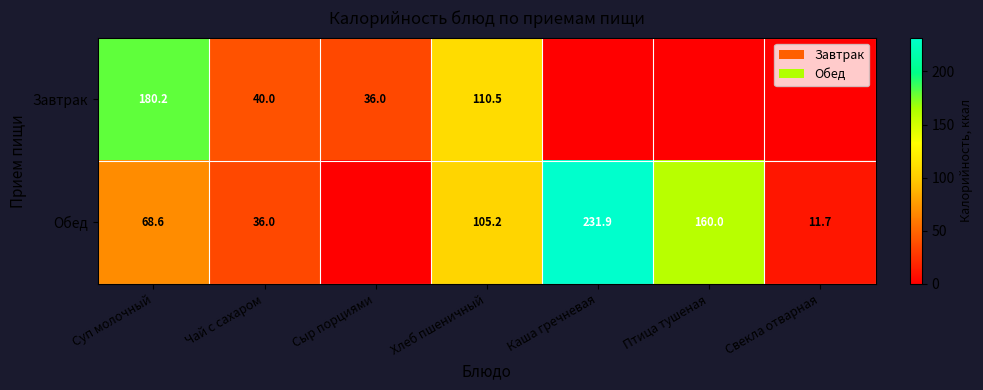

What is the total value across all series at Чай с сахаром?

76.0